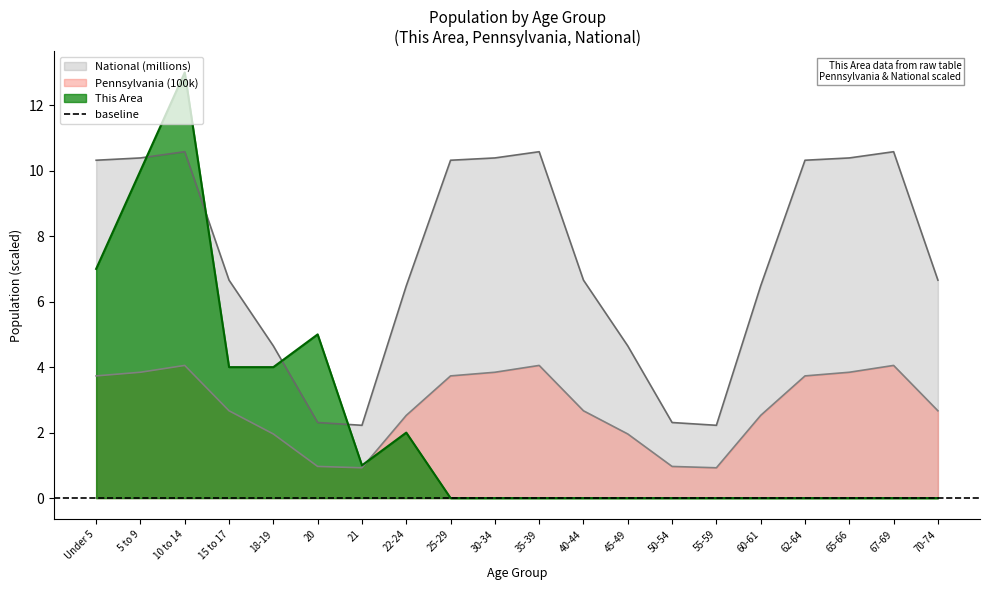

After their last crossing, which series has the higher values: This Area or National?

National